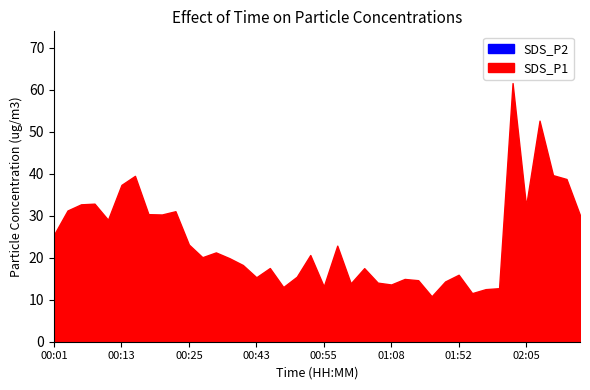

True or false: SDS_P1 has a value of 14.1 at 01:05.

True